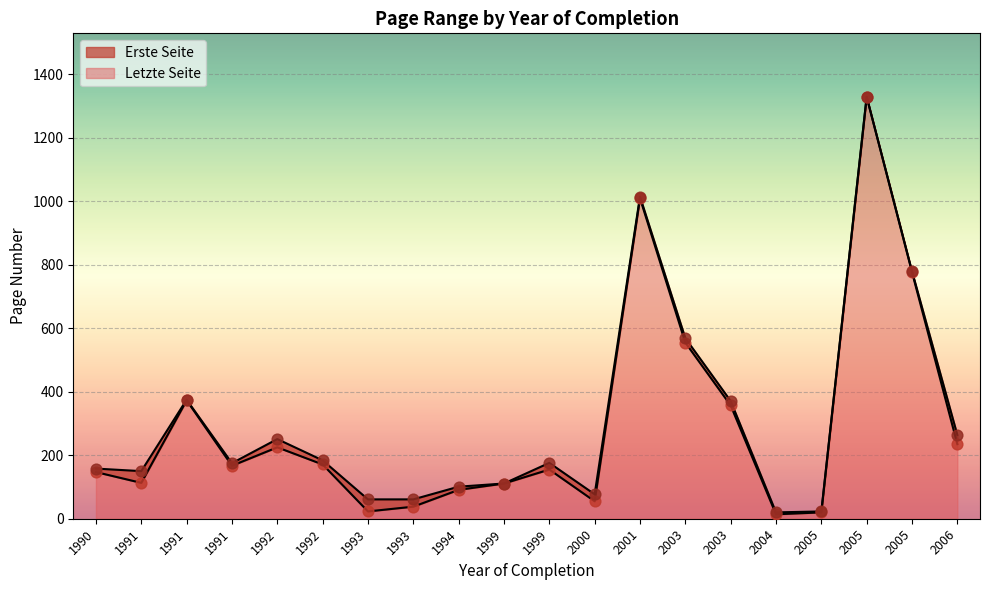

What is the total value across all series at 2006?

499